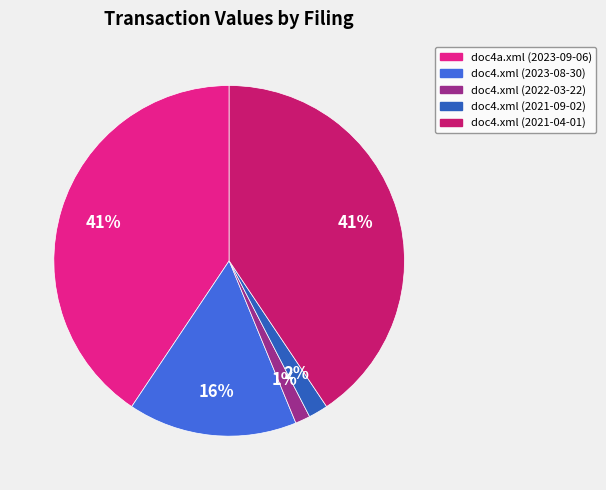

Is it true that doc4a.xml (2023-09-06) is 41% of the pie?

True